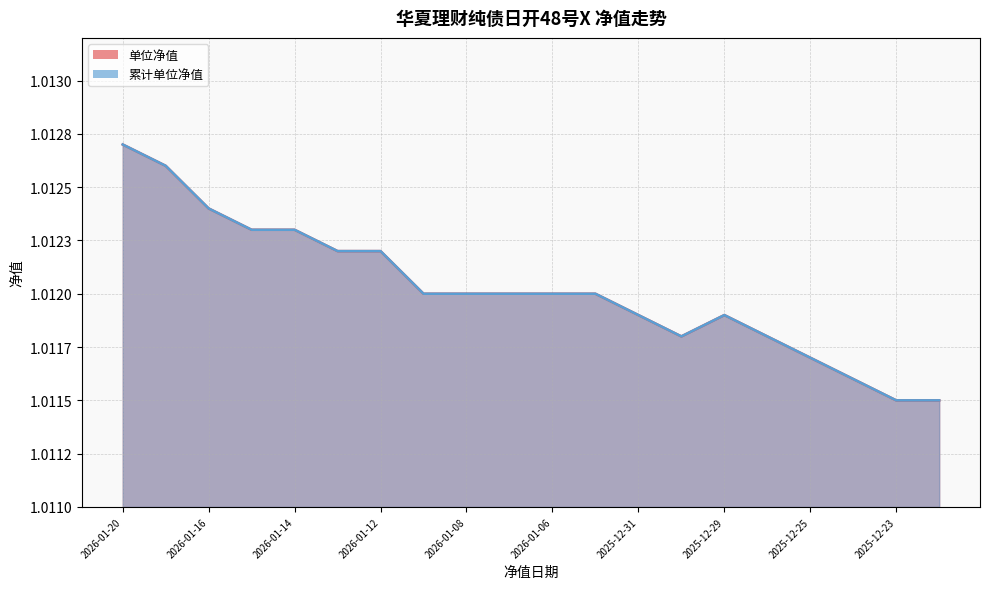

At how many categories does at least one series exceed 1?

20